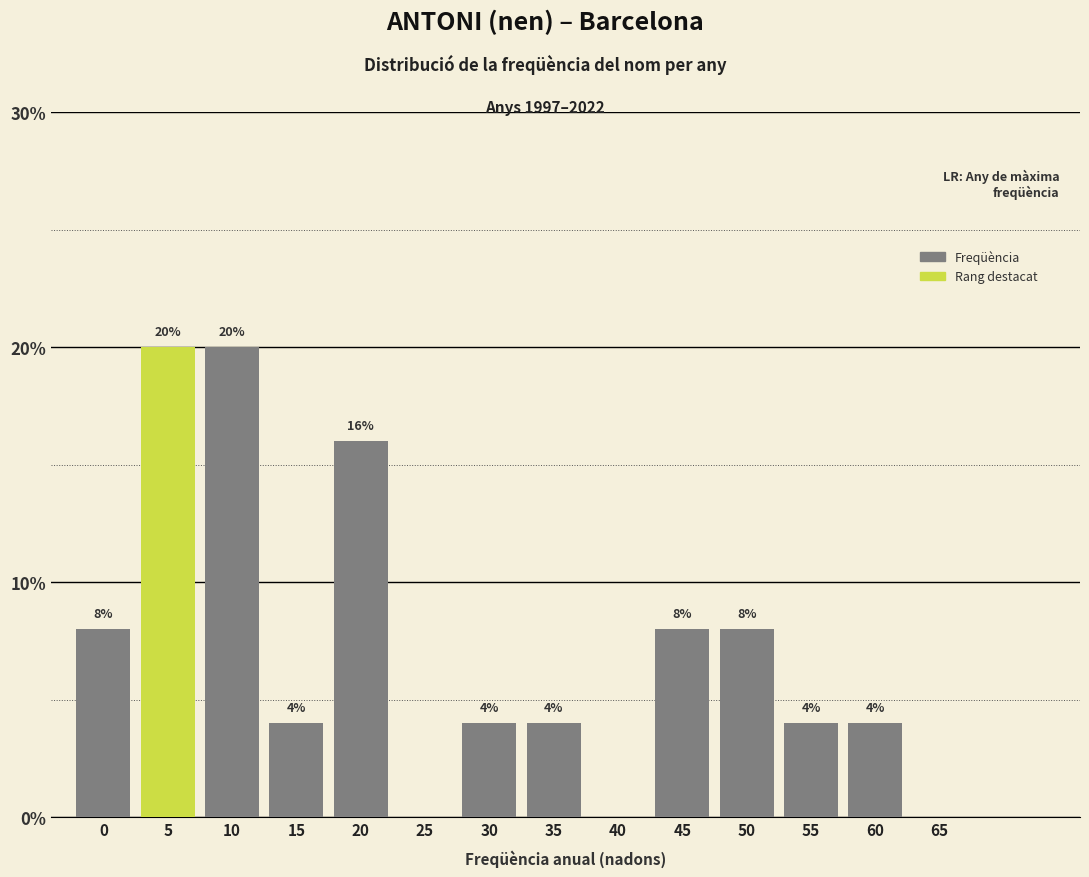

Reading left to right, what are all the values shown in this chart?

0=8	5=20	10=20	15=4	20=16	25=0	30=4	35=4	40=0	45=8	50=8	55=4	60=4	65=0